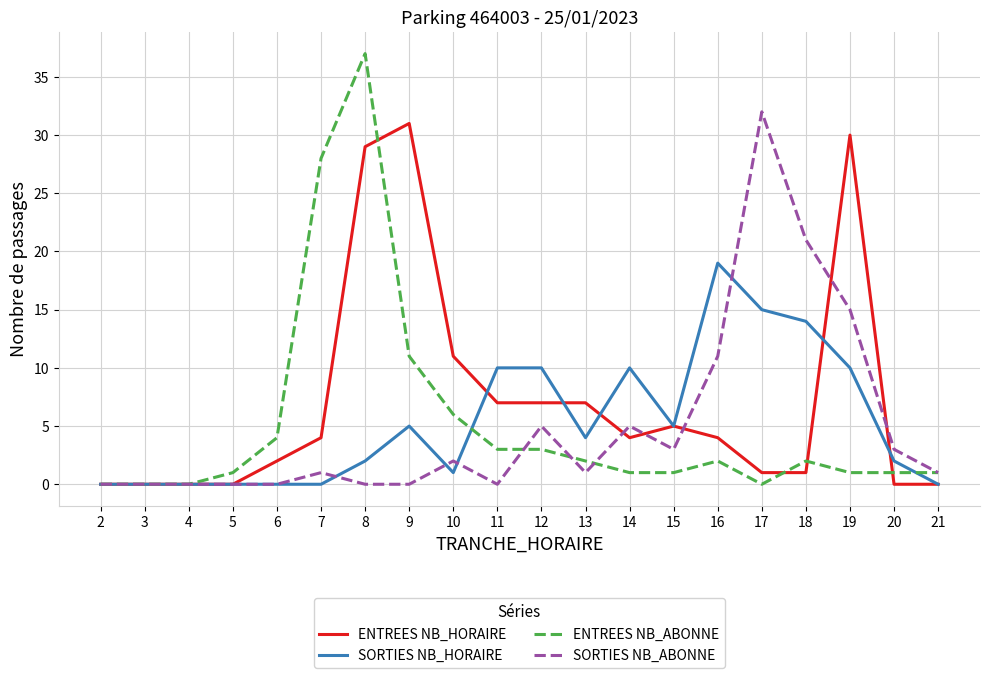

What is the sum of all SORTIES NB_HORAIRE values?

107